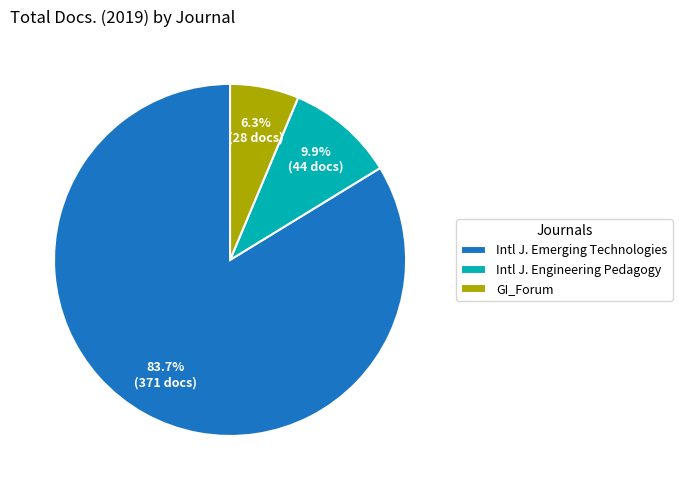

Which has a higher value, GI_Forum or Intl J. Emerging Technologies?

Intl J. Emerging Technologies